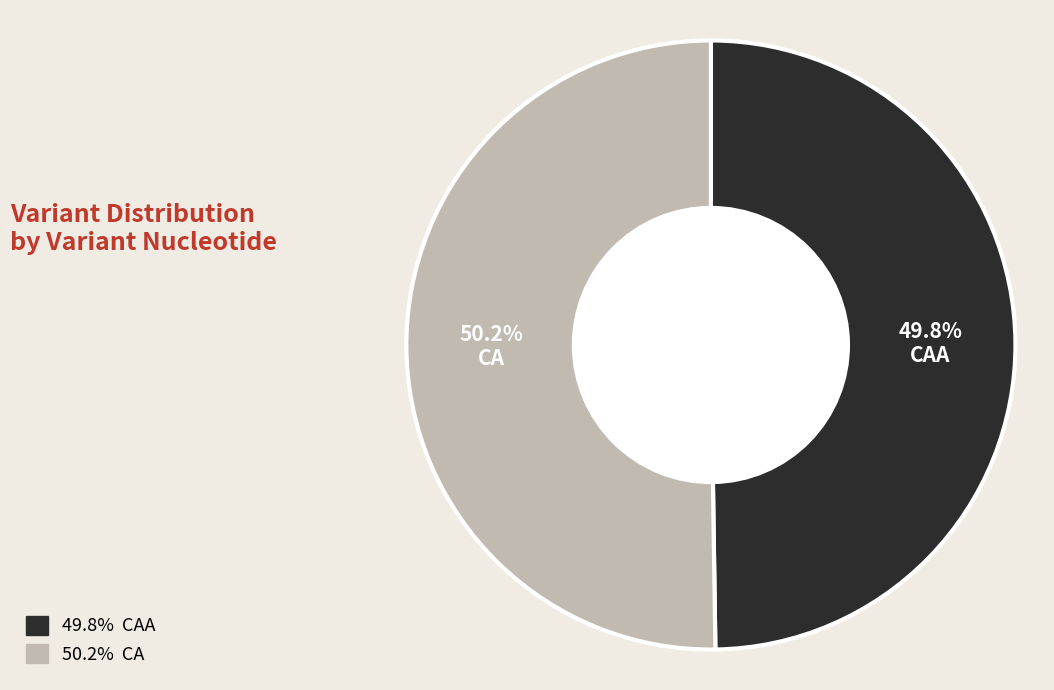

How many segments does this pie chart have?

2